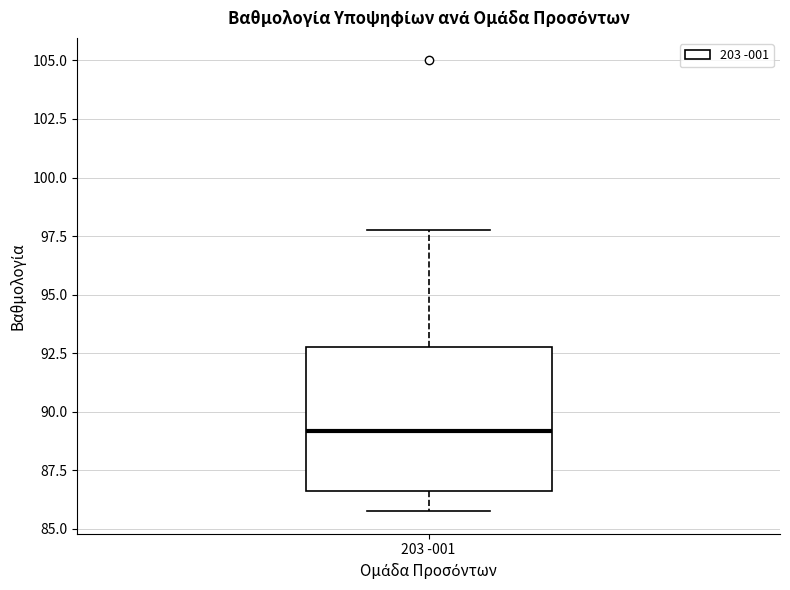

Read this box plot against the y-axis: the position of the median line, the range covered by the box, and the ends of both whiskers. The values are not printed on the chart, so give them approximately, as read against the axis.

median 89.0, box 86.5 to 93.0, whiskers 86.0 to 98.0